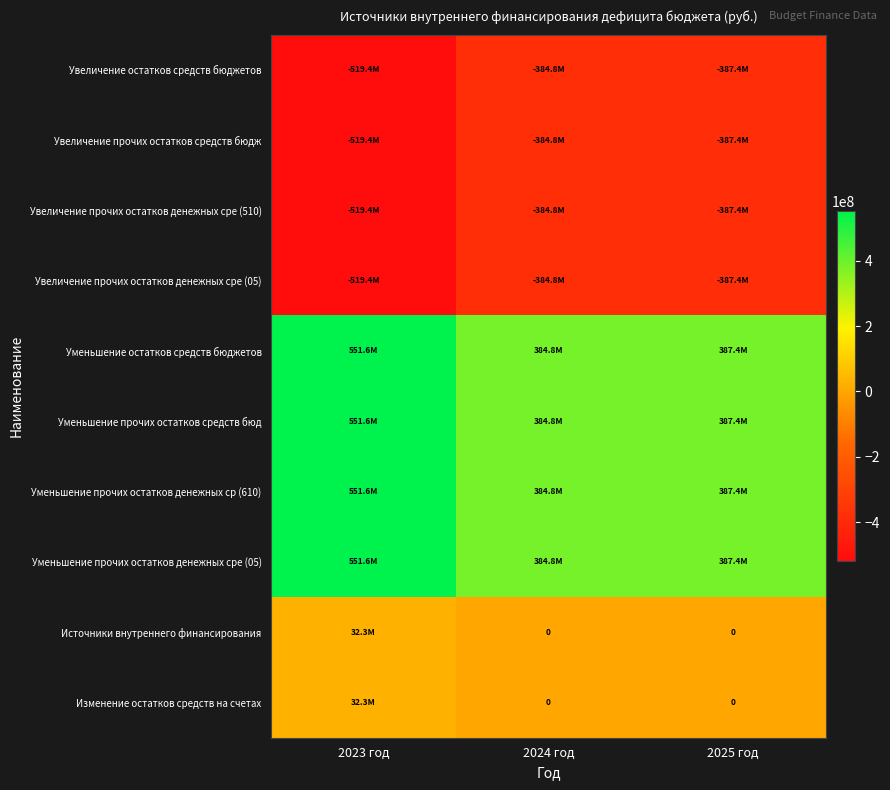

Which series has the largest total across all categories?

Уменьшение остатков средств бюджетов